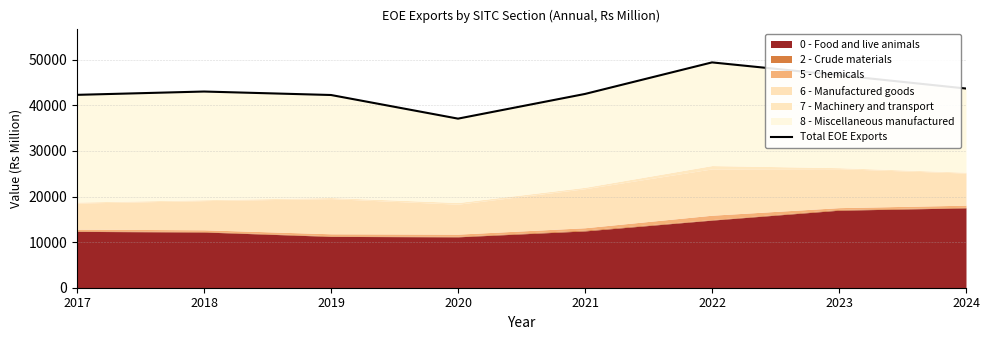

How many interior local valleys (lower than both neighbors) does the data have?

1